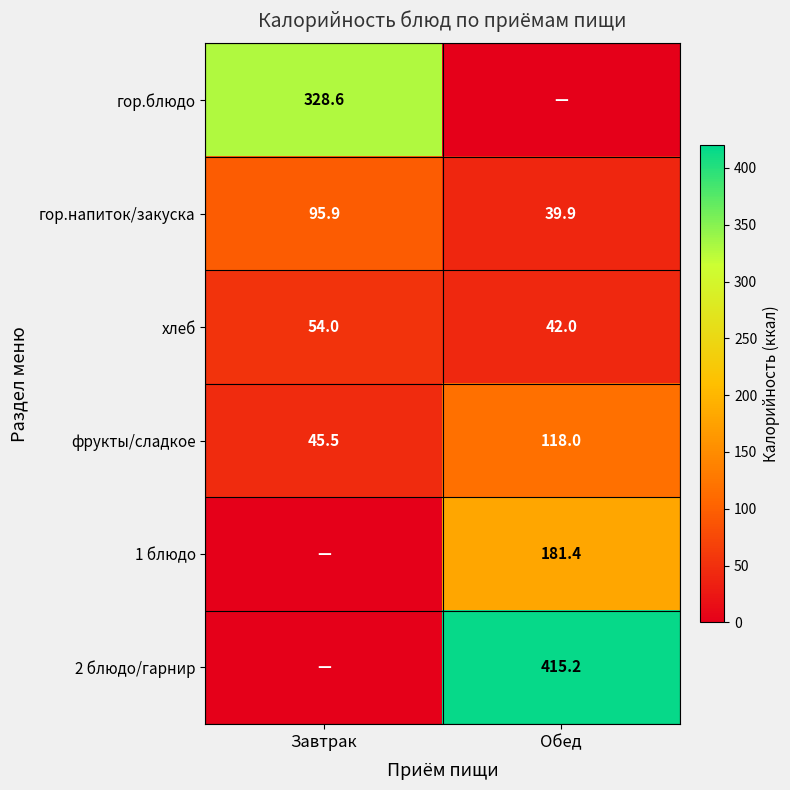

What is the sum of all хлеб values?

96.0